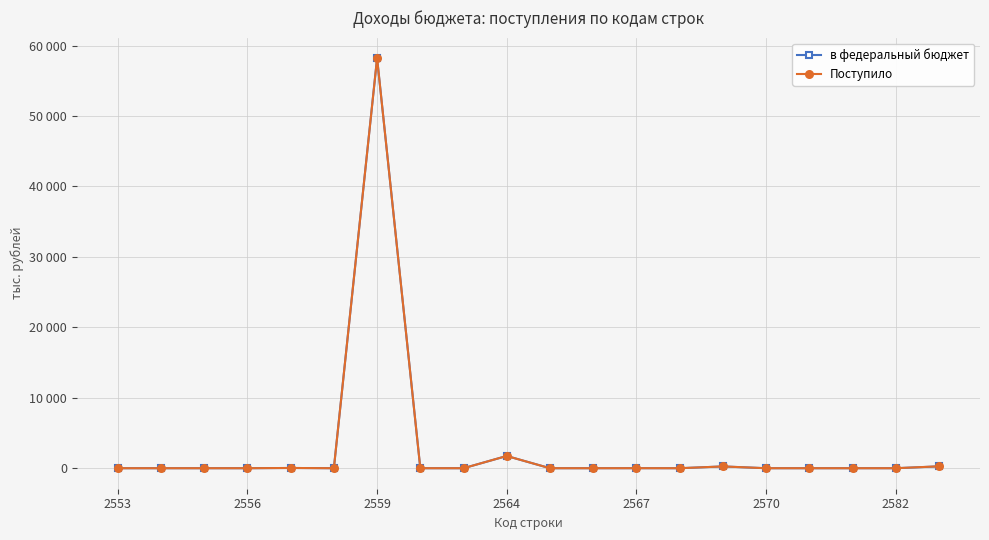

How many interior local valleys does the Поступило series have?

2